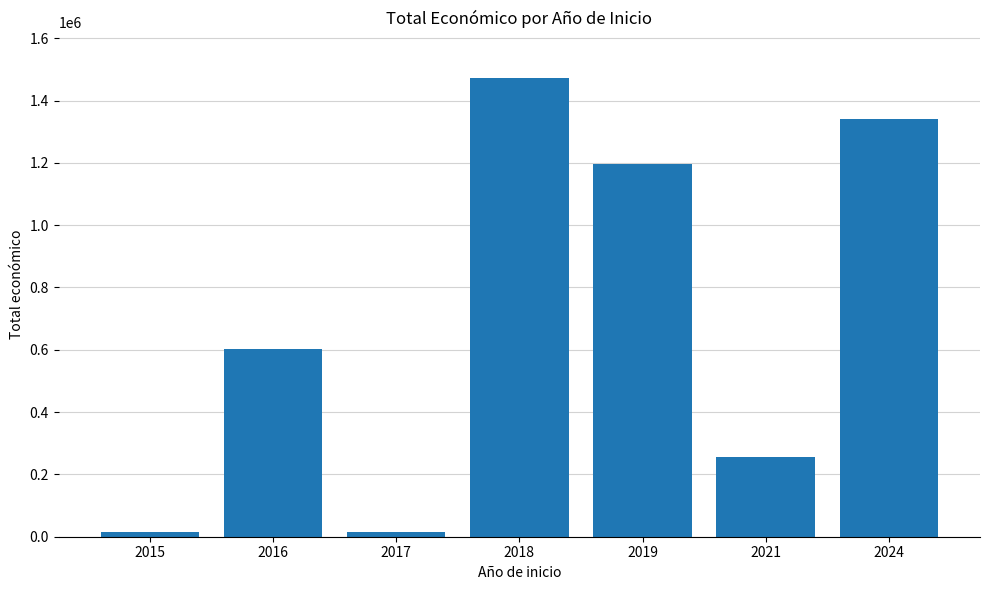

What is the difference between the values at 2024 and 2016?

735806